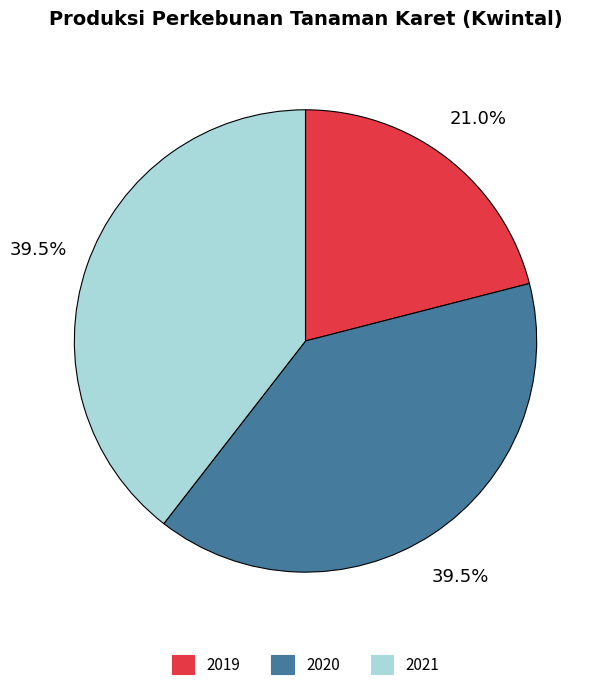

Which category has the smallest portion of the pie?

2019